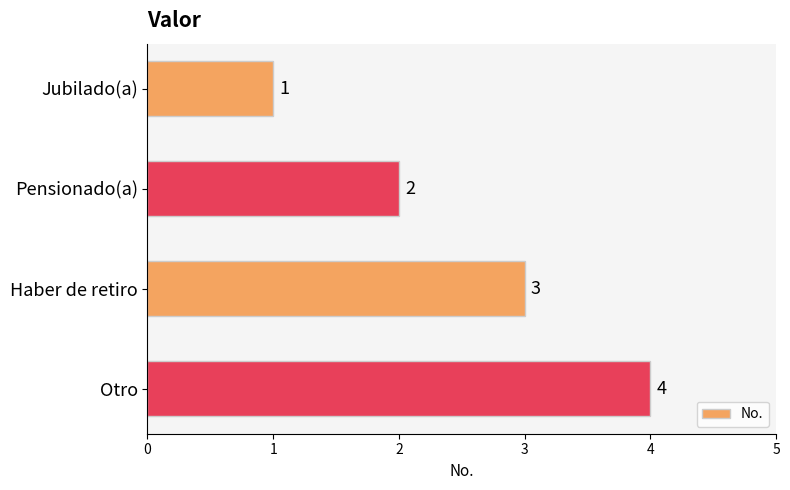

List the labels in order of value, largest first.

Otro, Haber de retiro, Pensionado(a), Jubilado(a)